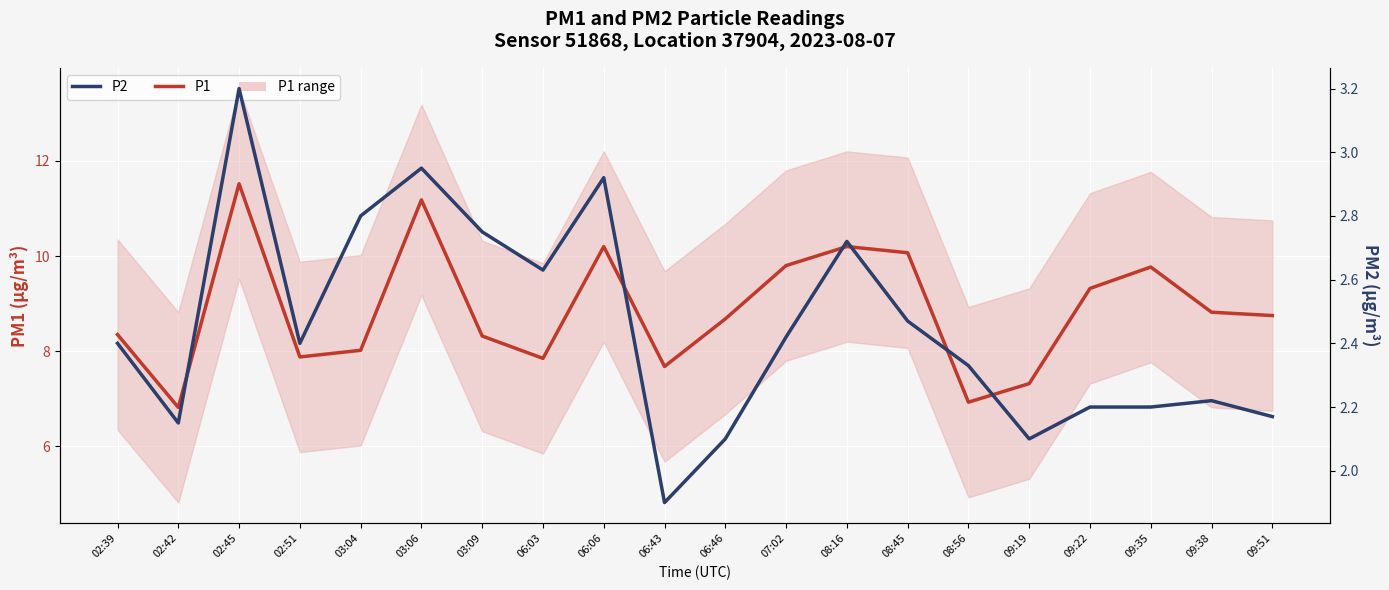

Is the value of P1 at 06:06 greater than the value of P2 at 09:22?

Yes